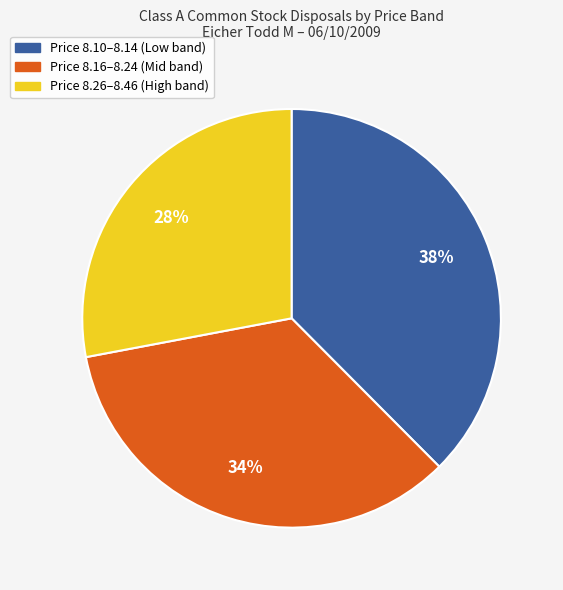

Does any single category account for the majority?

No